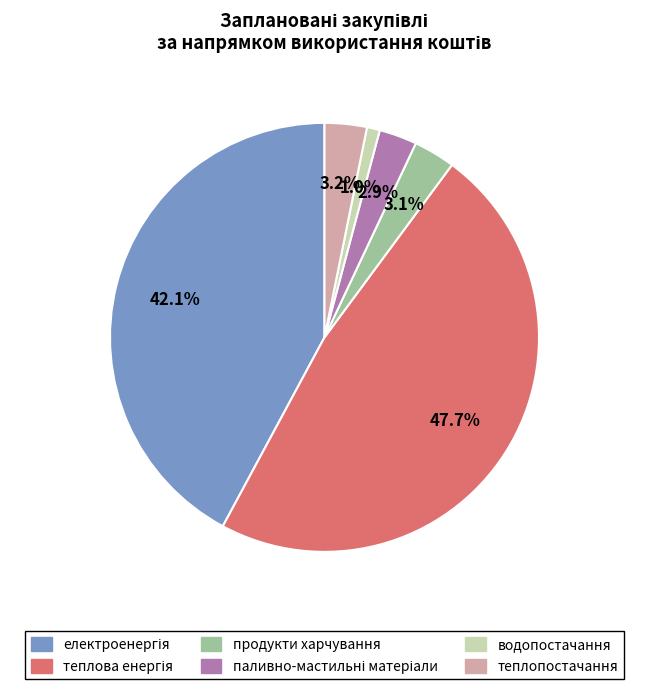

Is теплопостачання the majority of the pie?

No